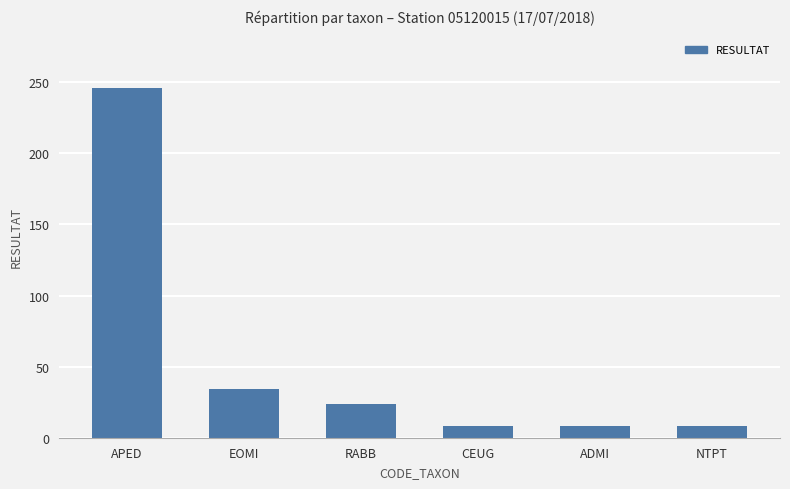

Count the number of data series in this chart.

1